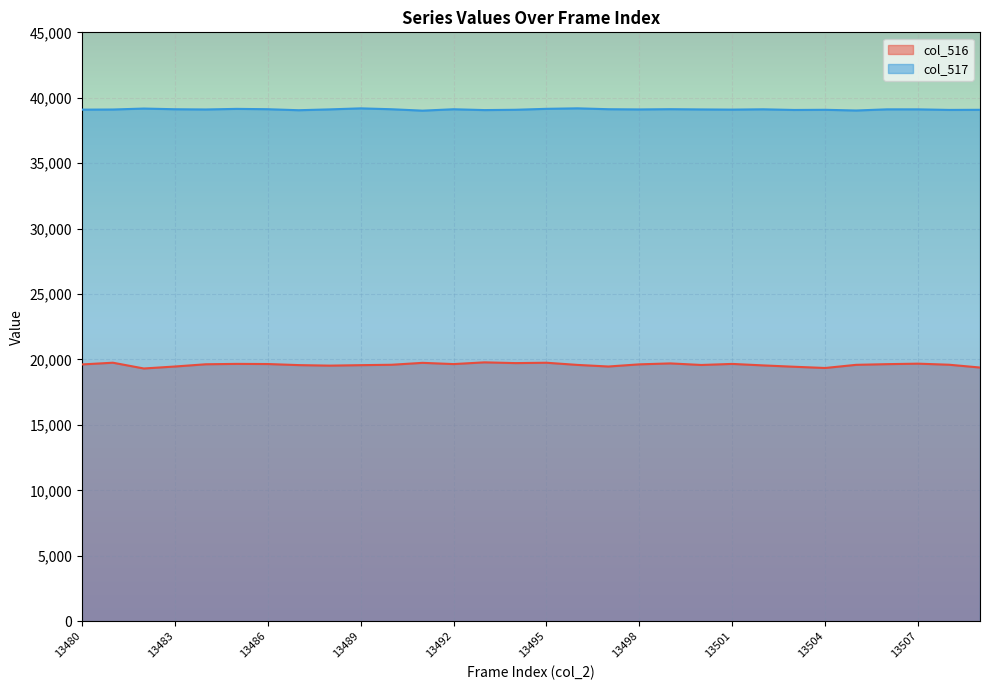

How many data points does each series have?

30